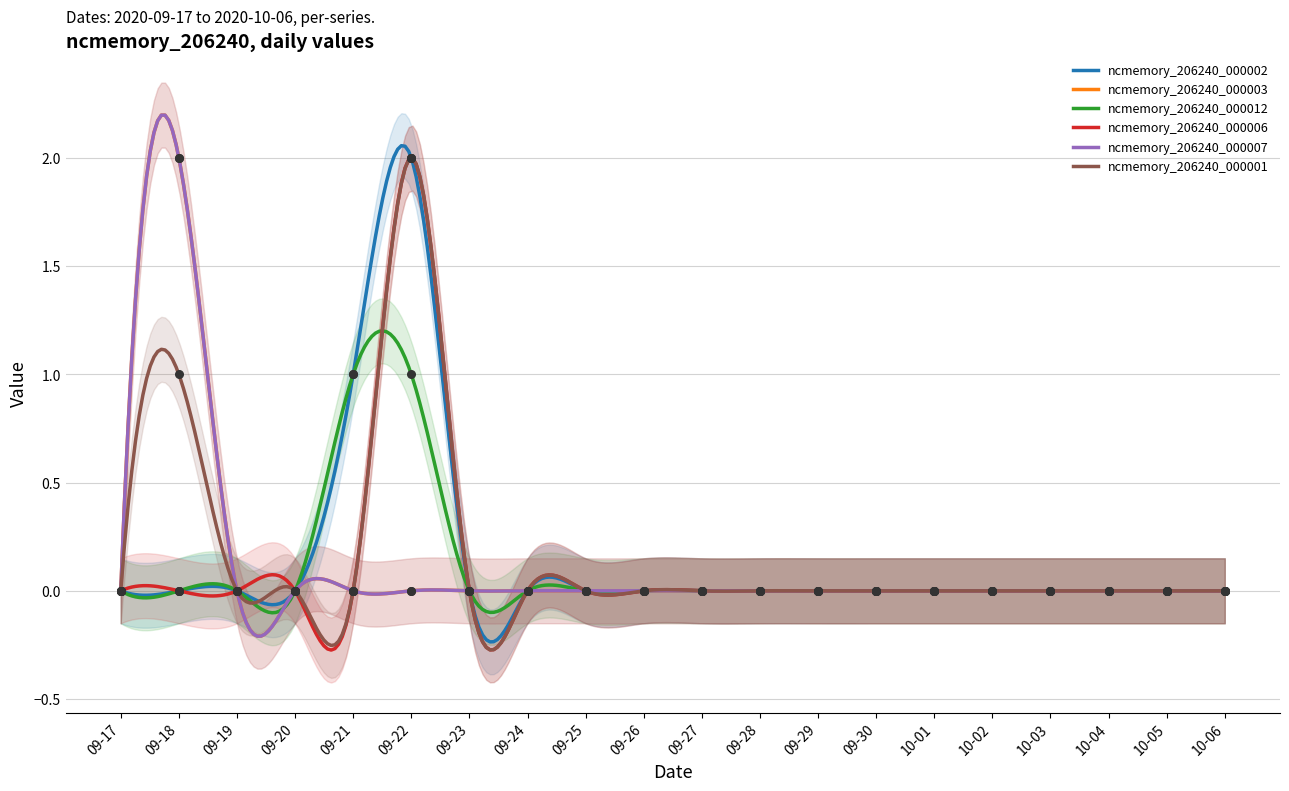

What are all the series names shown in the legend?

ncmemory_206240_000002, ncmemory_206240_000003, ncmemory_206240_000012, ncmemory_206240_000006, ncmemory_206240_000007, ncmemory_206240_000001